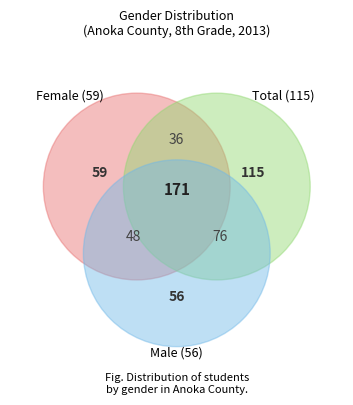

Is there any slice that represents more than half of the pie?

No